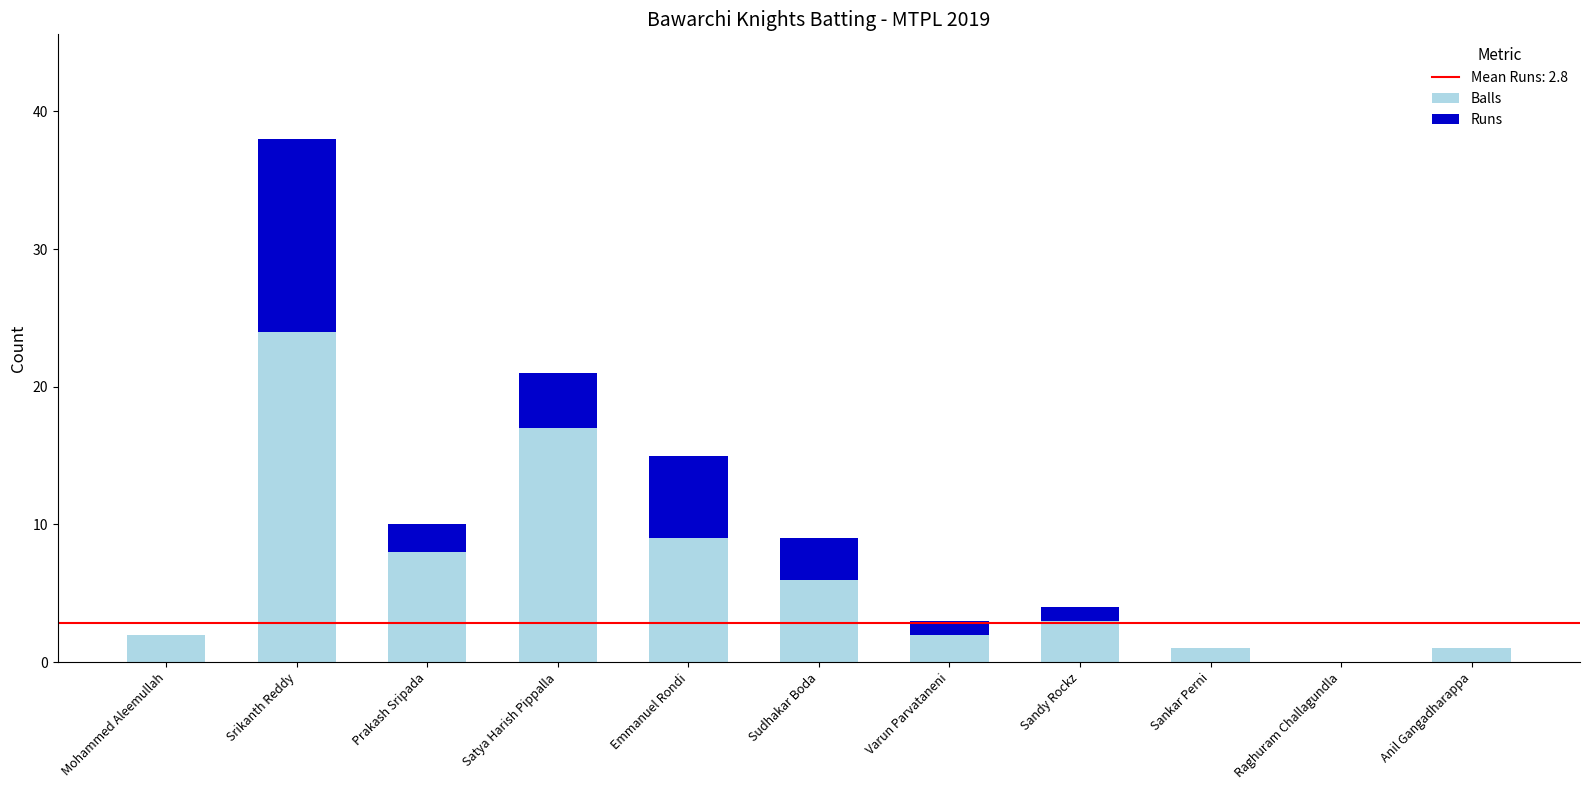

What is the sum of the Balls values at Anil Gangadharappa and Varun Parvataneni?

3